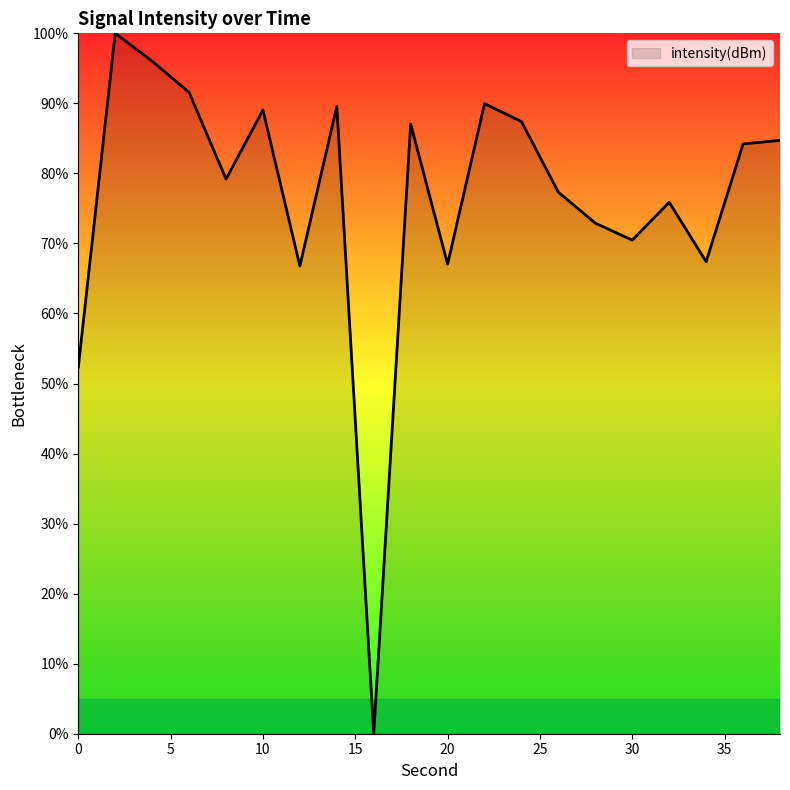

What is the maximum value shown in the chart?

100.0